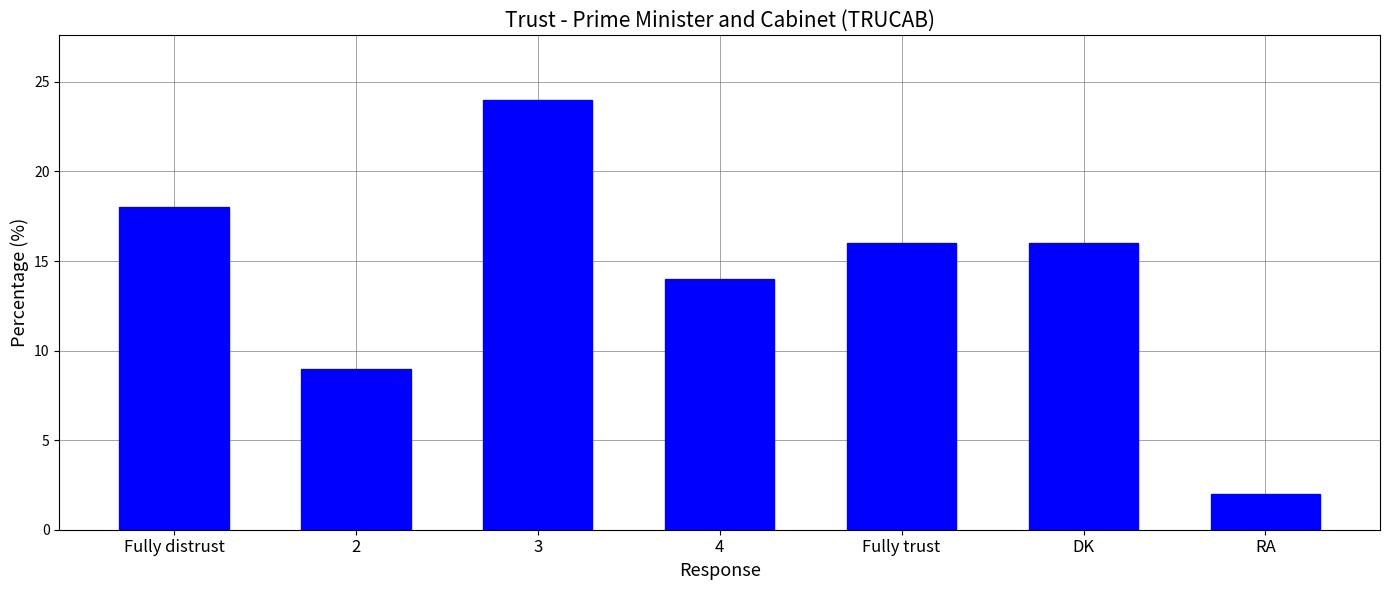

True or false: the data shows 18 at Fully distrust.

True